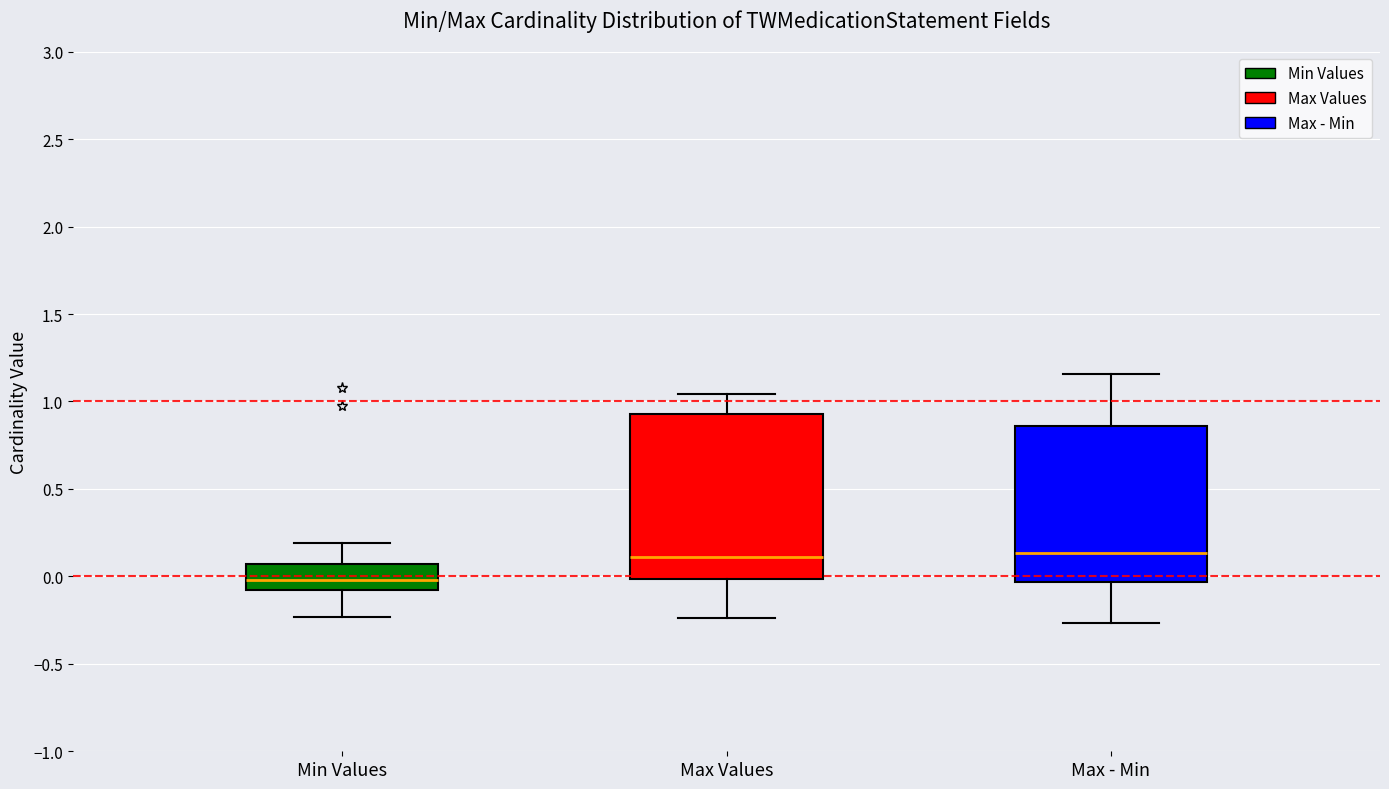

Where is the upper edge of the box for Min Values on the y-axis? The values are not printed on the chart, so give them approximately, as read against the axis.

0.05